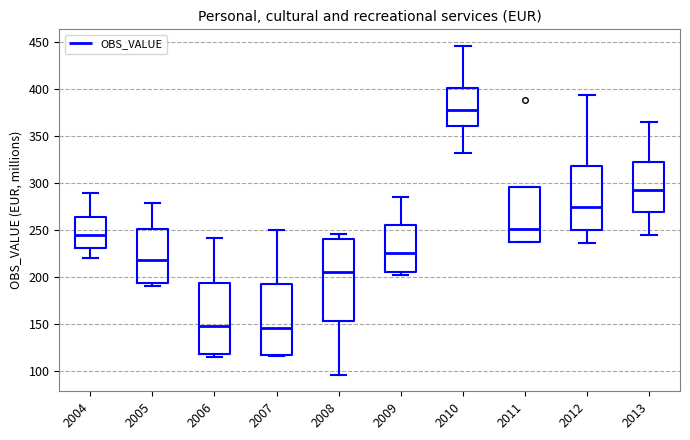

Which box is the tallest, from its lower edge to its upper edge?

2008